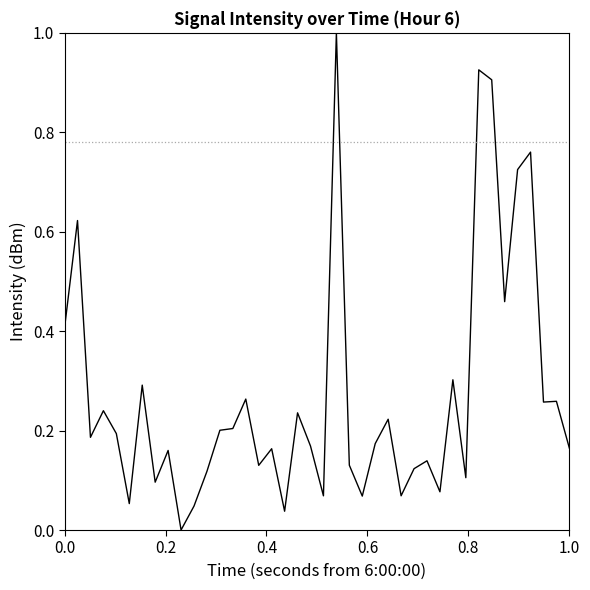

True or false: the data has more than 0 interior local peaks.

True